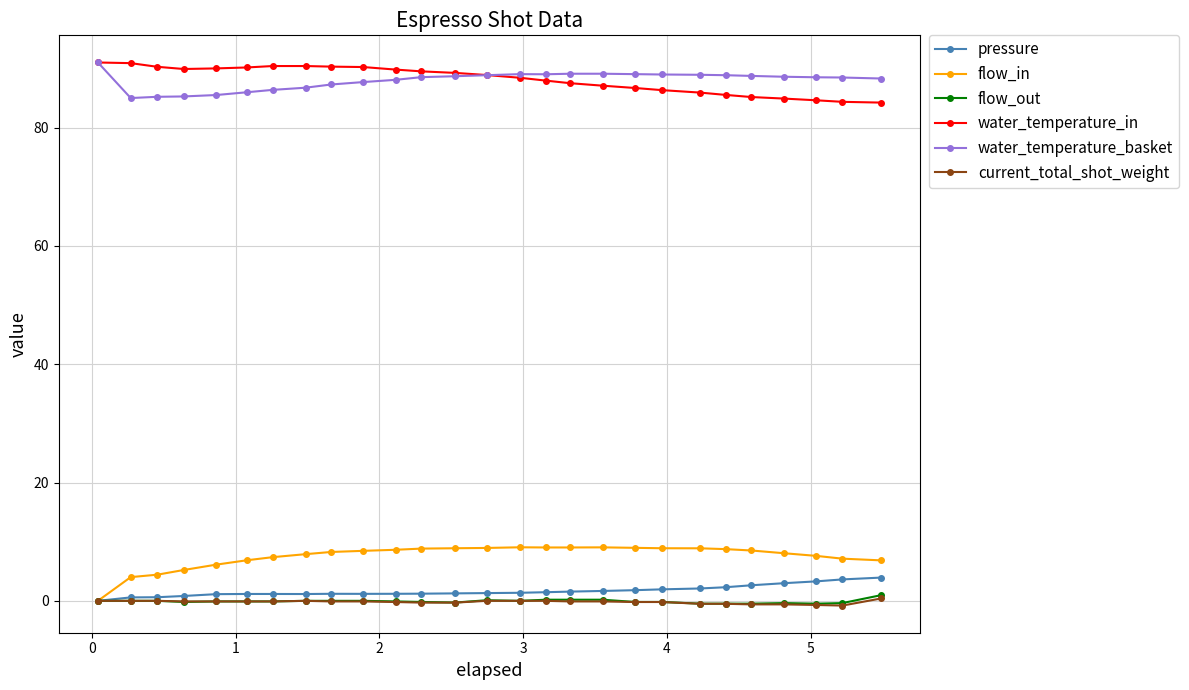

What is the greatest value displayed?

91.0